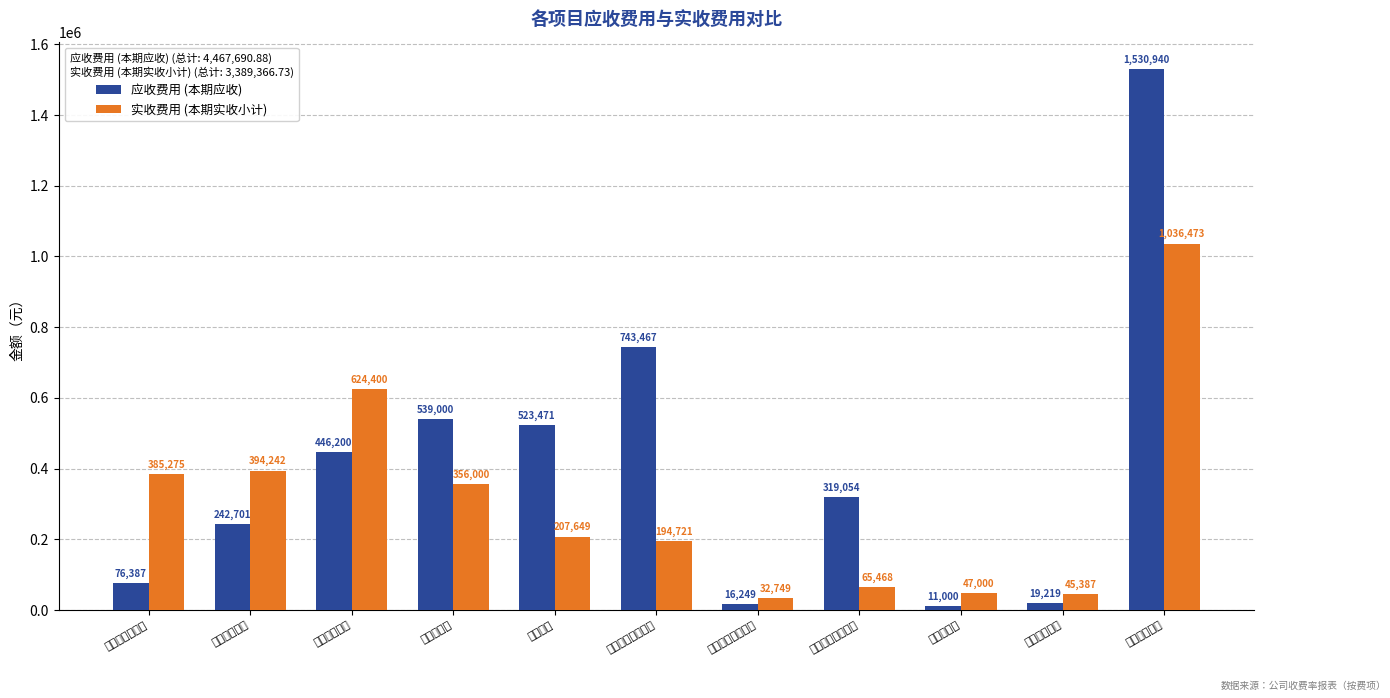

What is the average value of the 实收费用 (本期实收小计) series?

308124.2